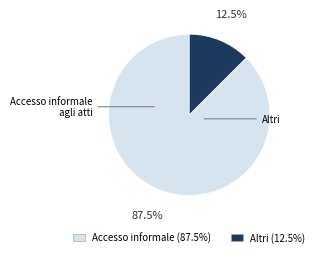

Is there a majority slice in this chart?

Yes